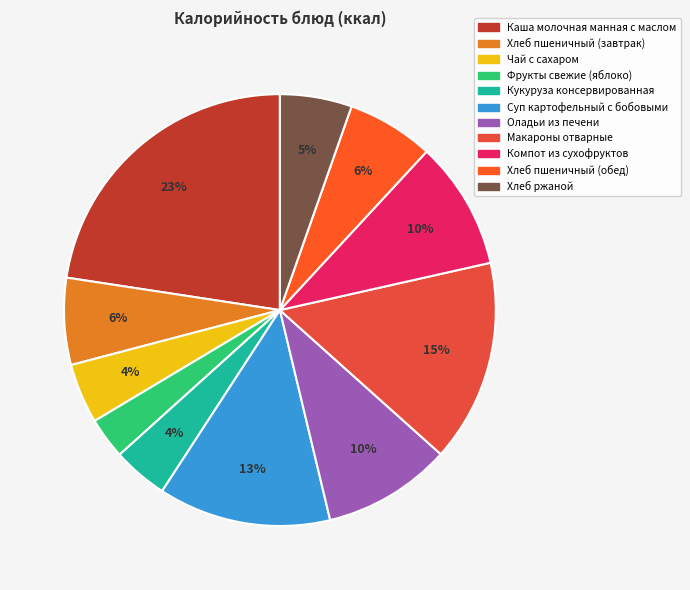

To the nearest percent, what is the average slice percentage?

9%